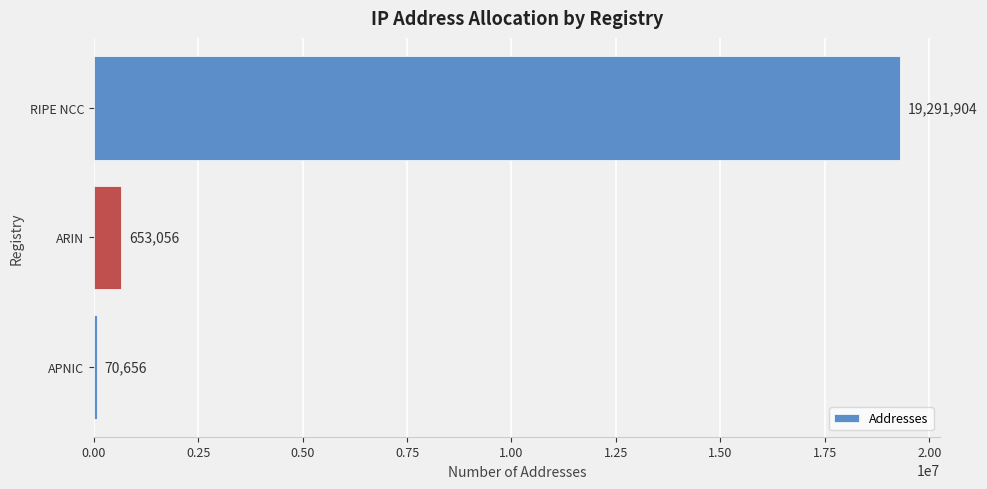

What is the minimum value shown in the chart?

70656